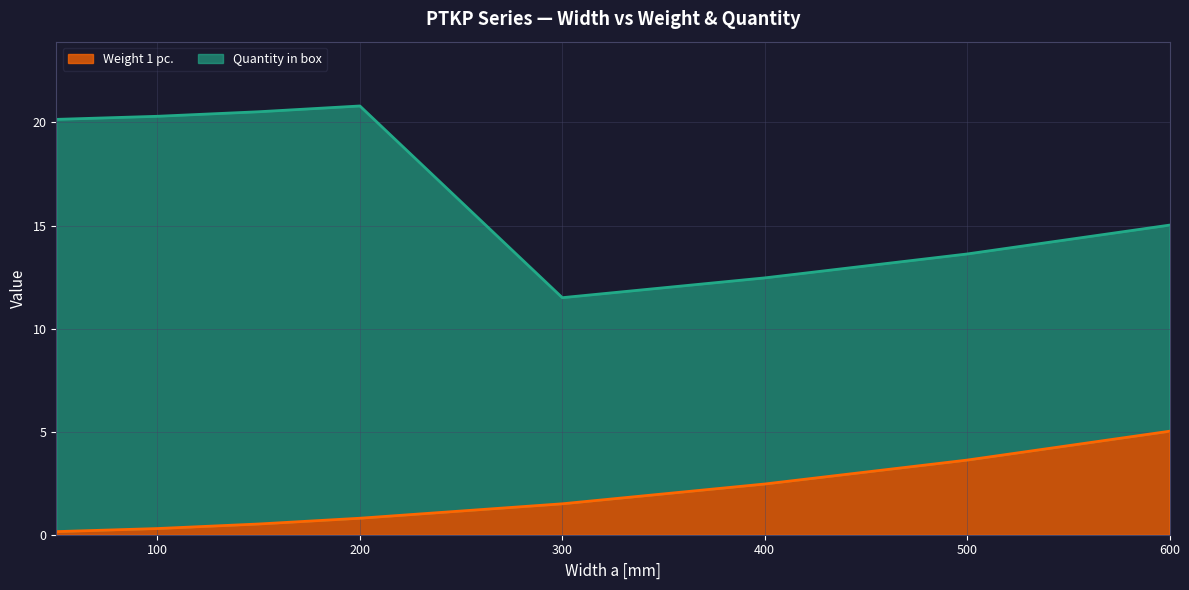

What is the maximum value for Weight 1 pc.?

5.0